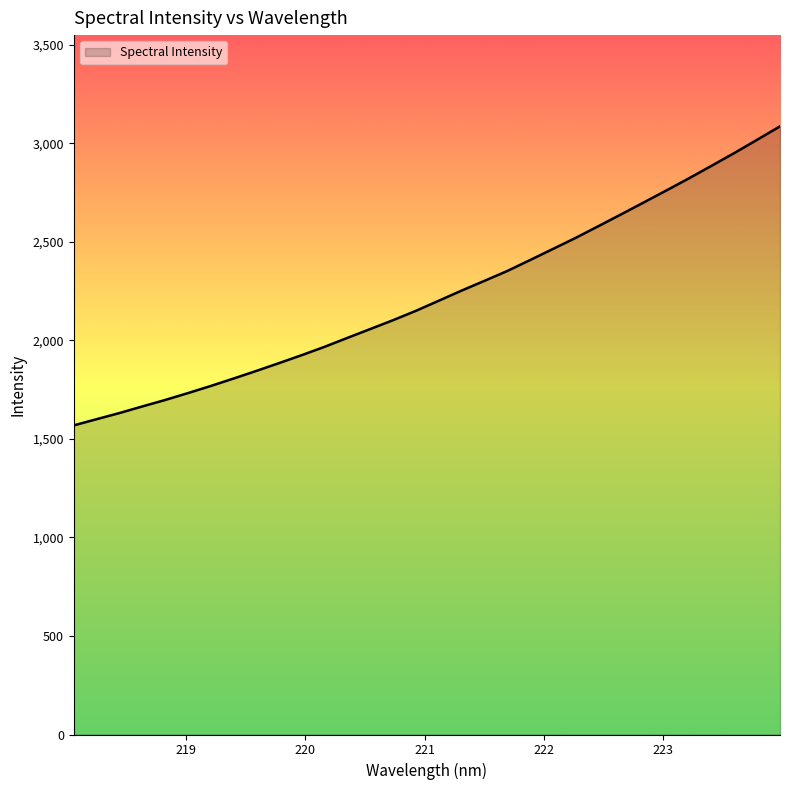

What is the greatest value displayed?

3086.5